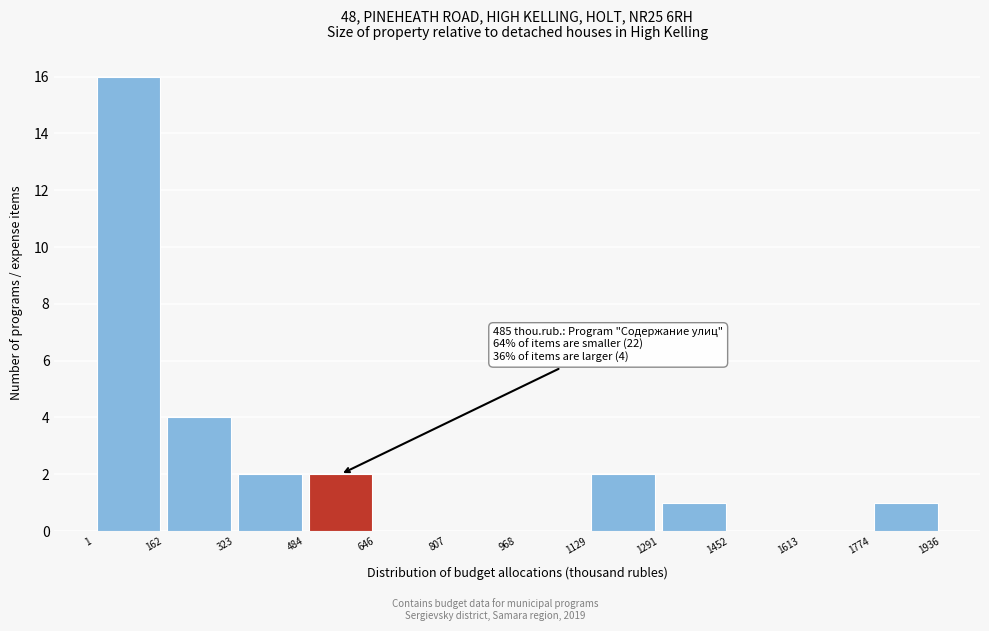

Over which range of the x-axis is the bar tallest?

1 to 162